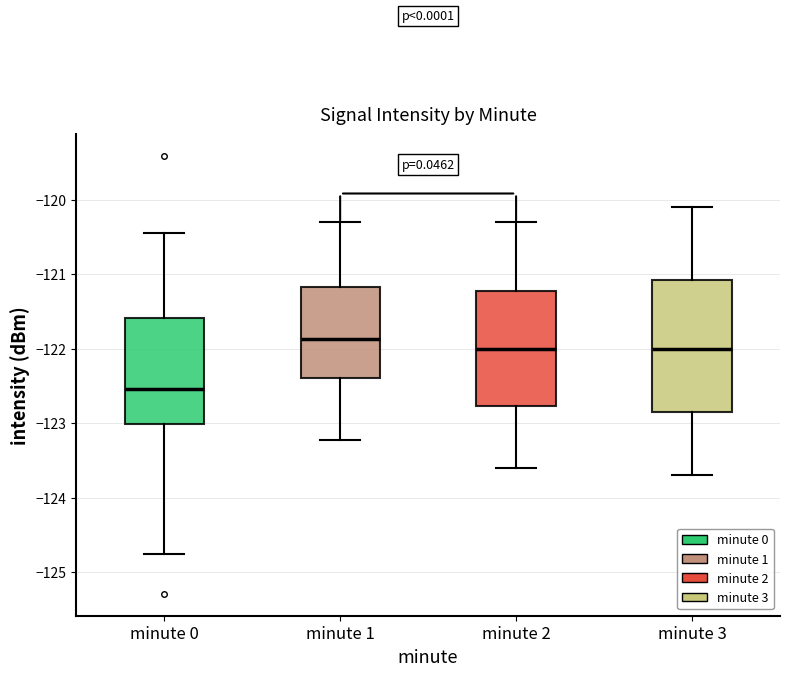

Where does the median line of the box for minute 2 sit on the y-axis? The values are not printed on the chart, so give them approximately, as read against the axis.

-122.0